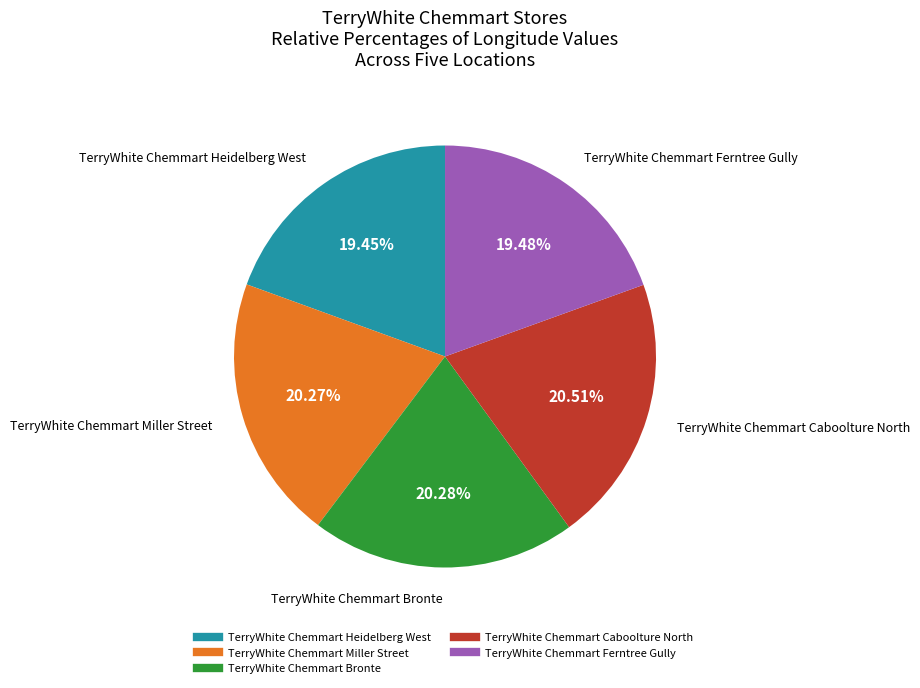

What percentage is the TerryWhite Chemmart Miller Street slice, to the nearest percent?

20%